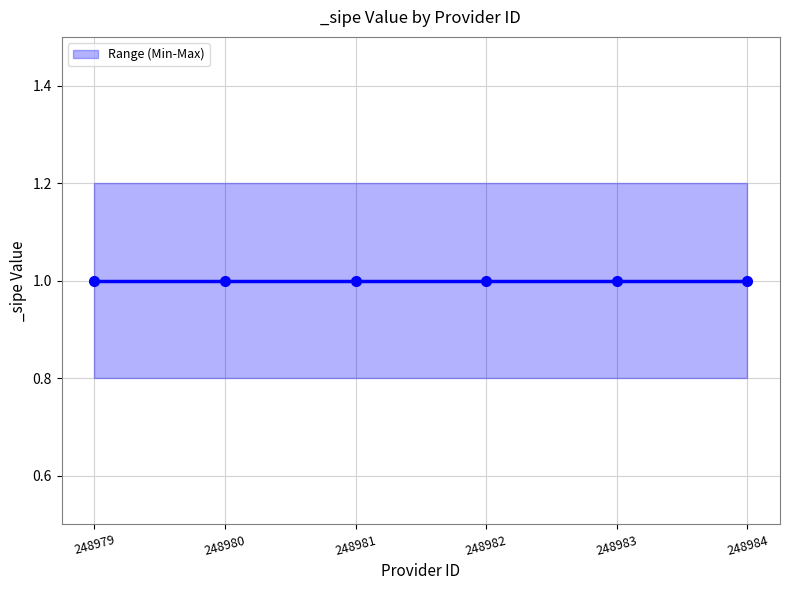

What is the spread (max minus min) of values at 248979?

0.4